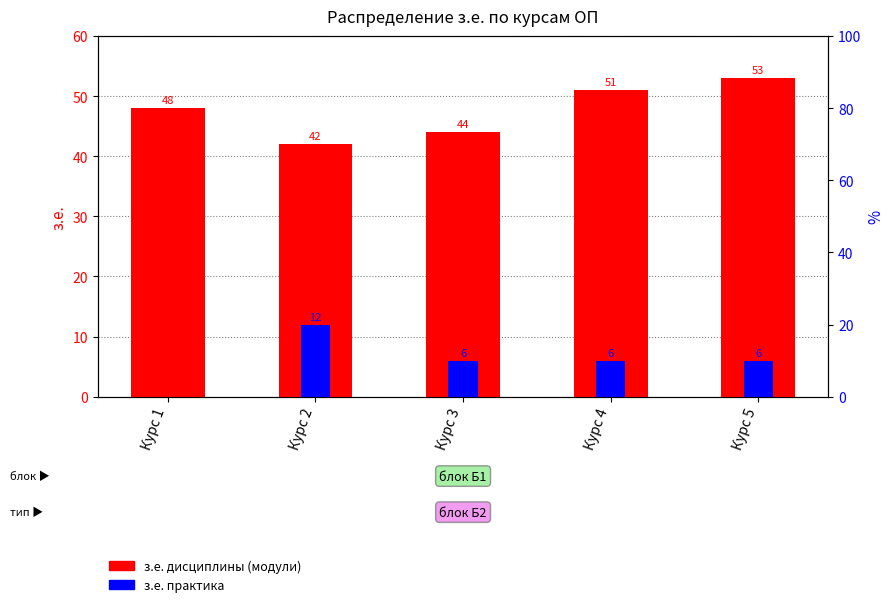

What is the value of the з.е. дисциплины bar at the 1st from the left?

48